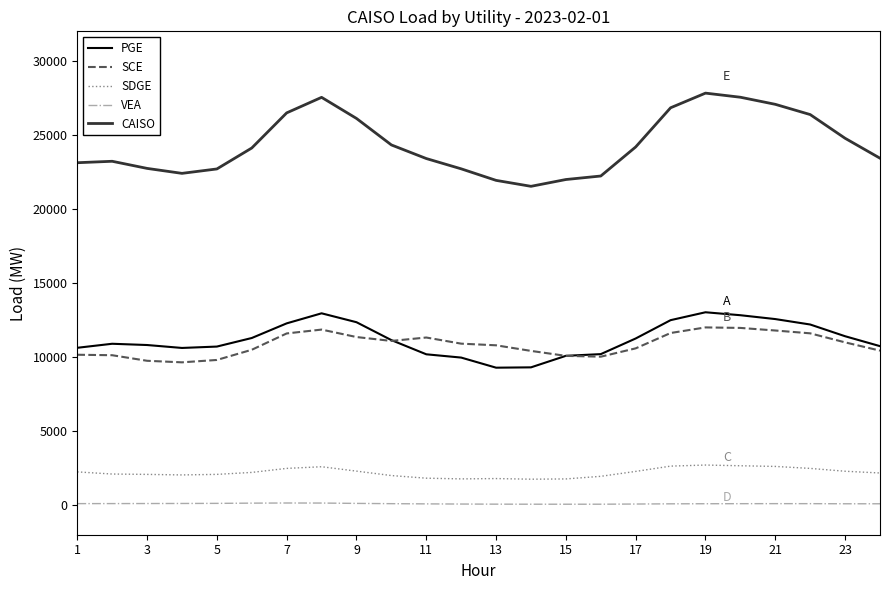

What is the maximum value shown in the chart?

27826.6